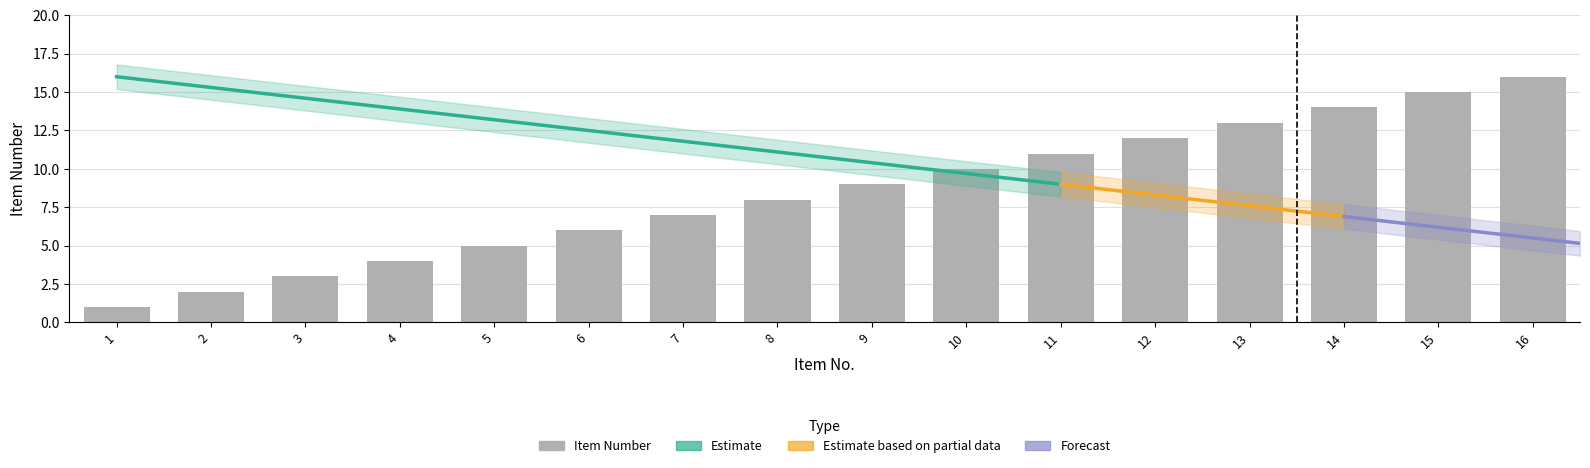

The chart shows a value of 2 at 1. True or false?

False